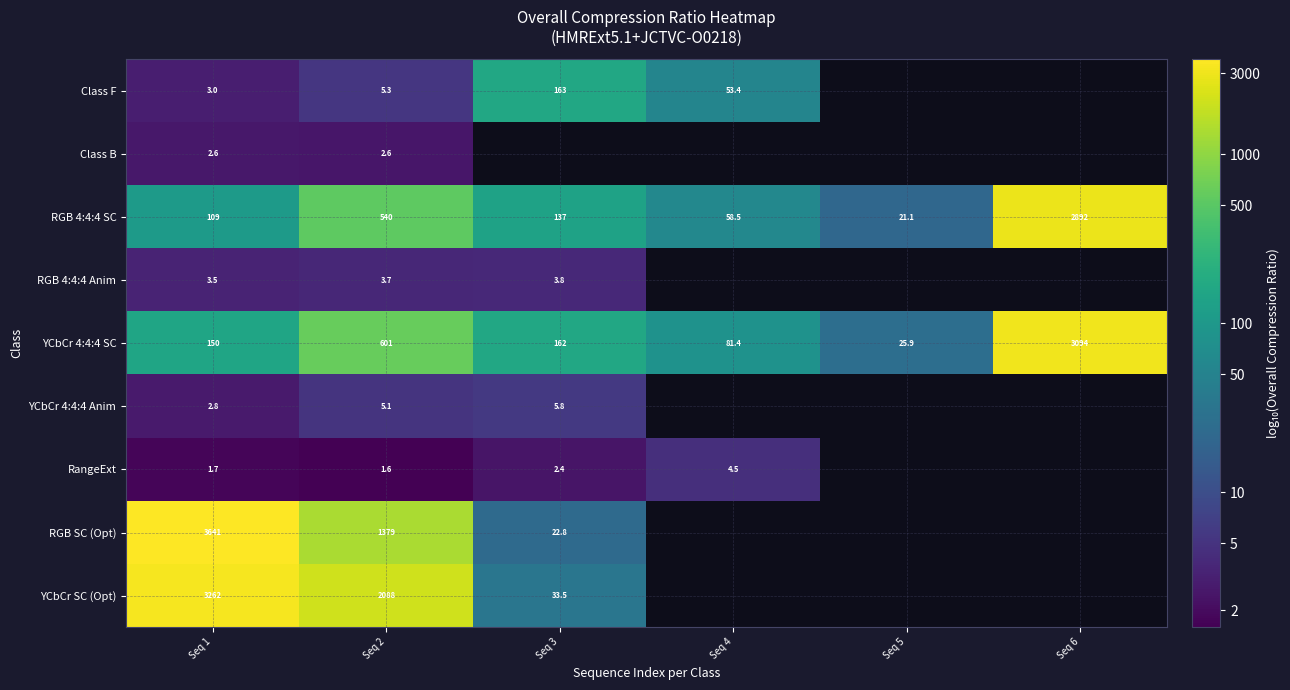

How many values in Class F are above zero?

4